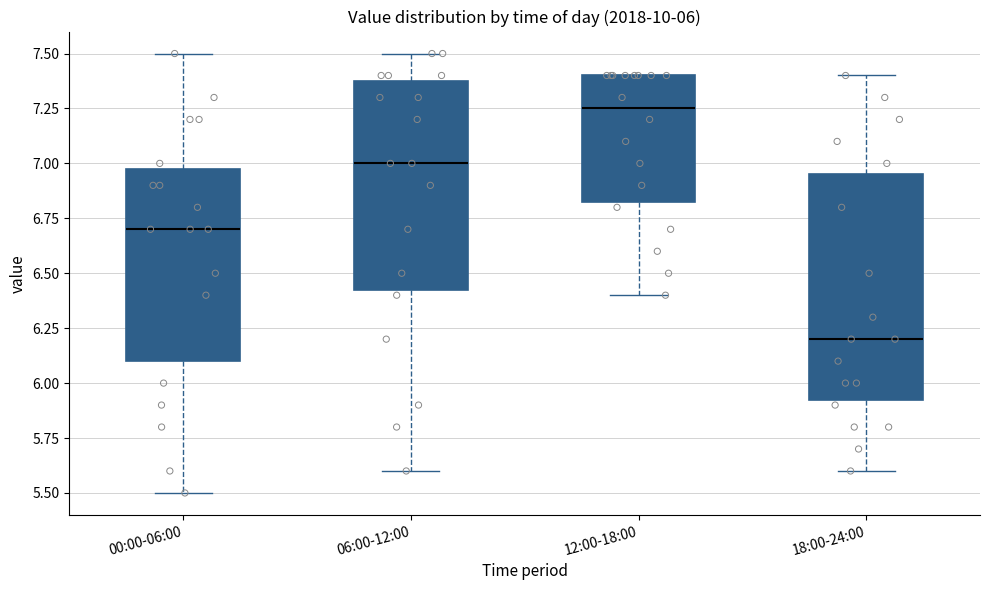

Comparing the boxes themselves (not the whiskers), which one is the tallest?

18:00-24:00